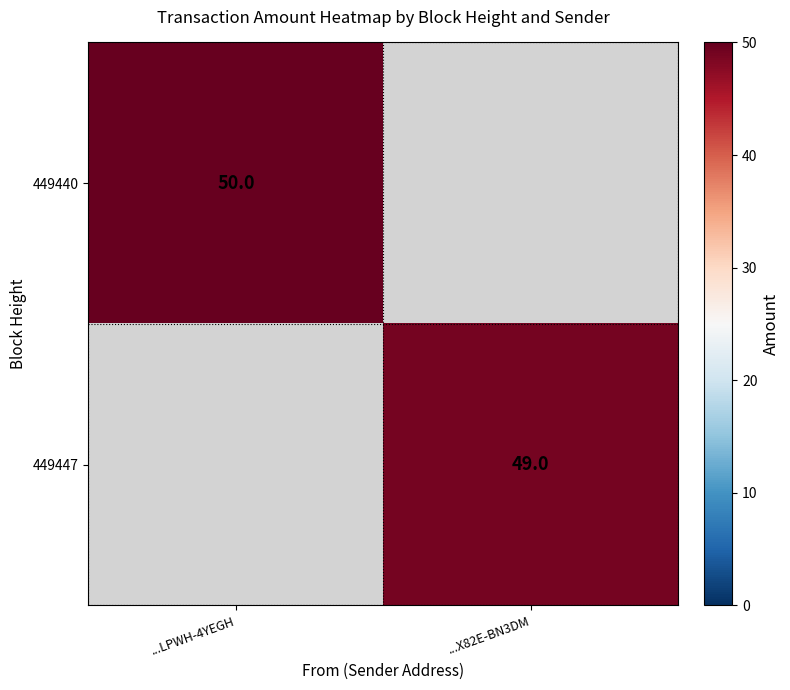

Is the value of 449440 at ...LPWH-4YEGH greater than the value of 449447 at ...X82E-BN3DM?

Yes